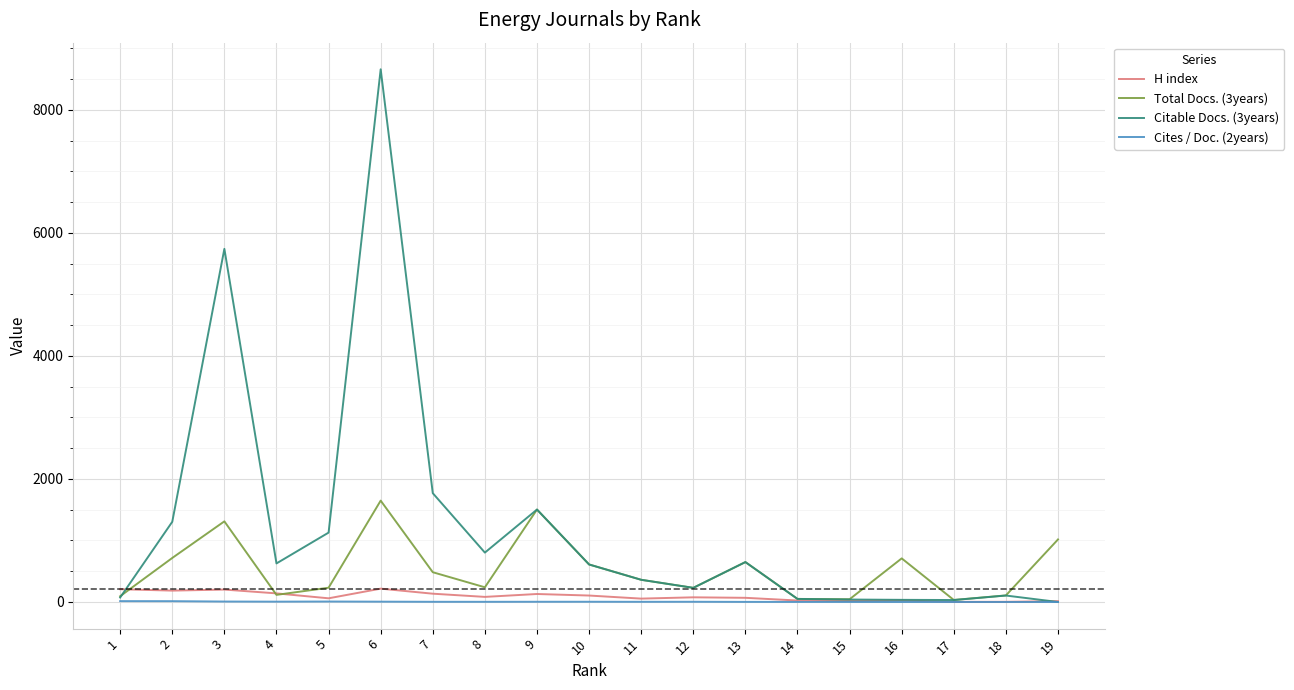

Between which two adjacent categories do H index and Citable Docs. (3years) first intersect?

1 and 2